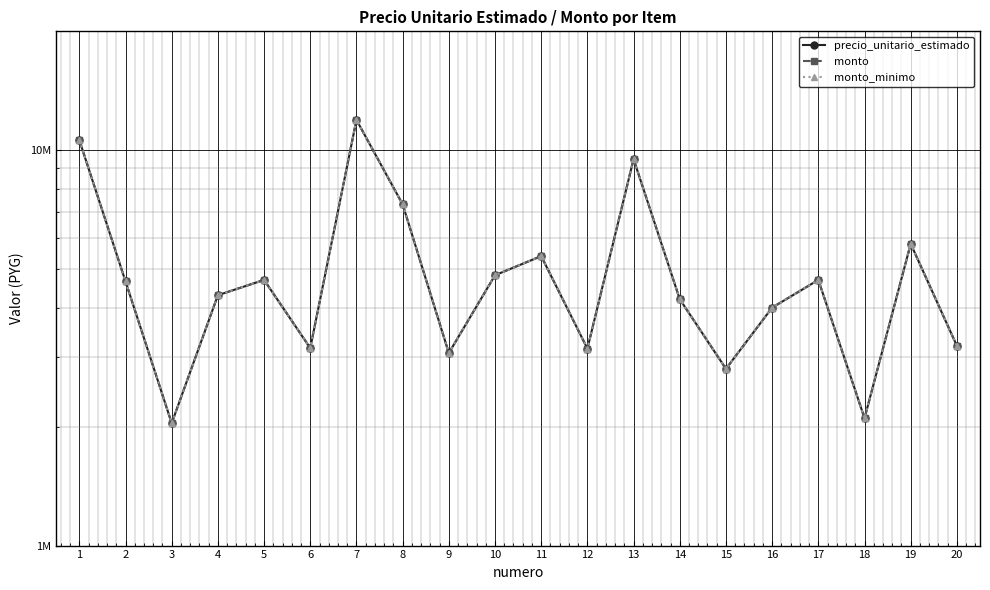

True or false: monto has more than 2 interior local peaks.

True